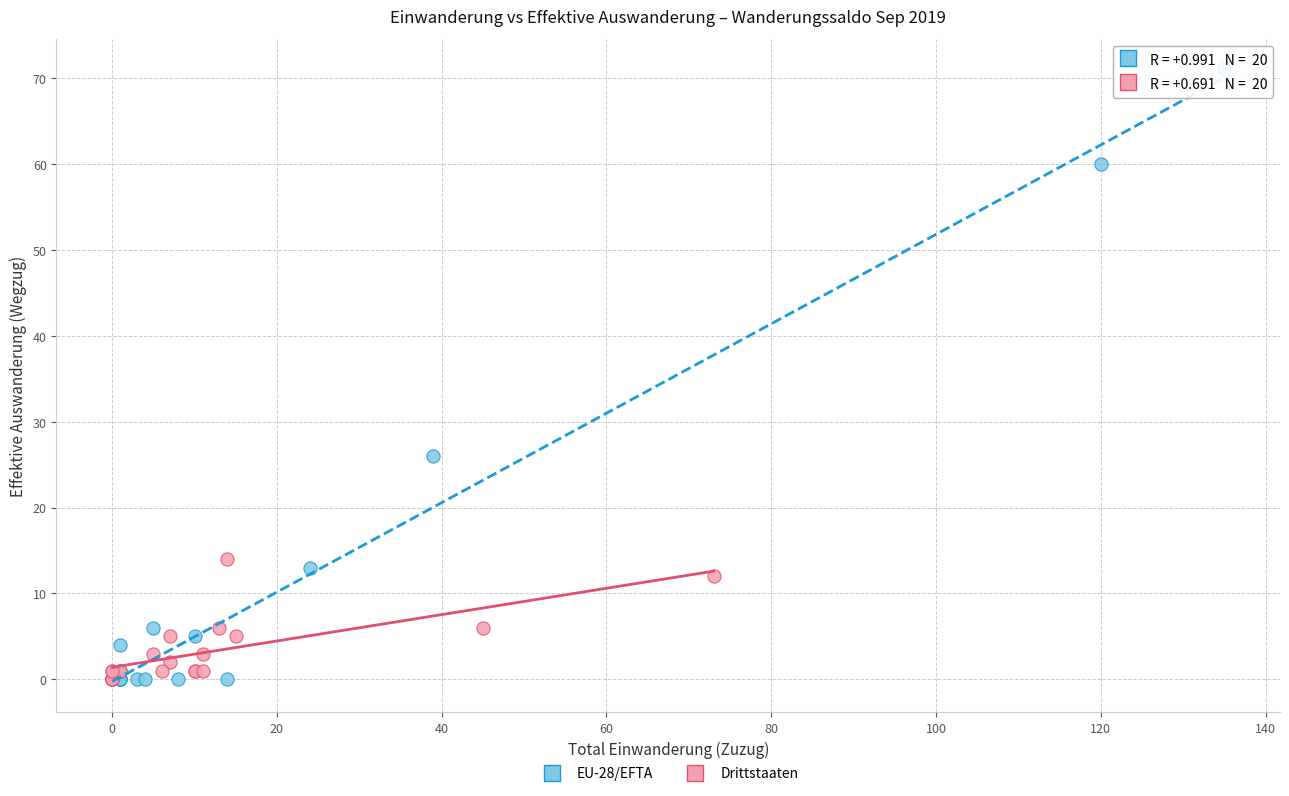

Which series has the widest spread of Y values?

EU-28/EFTA